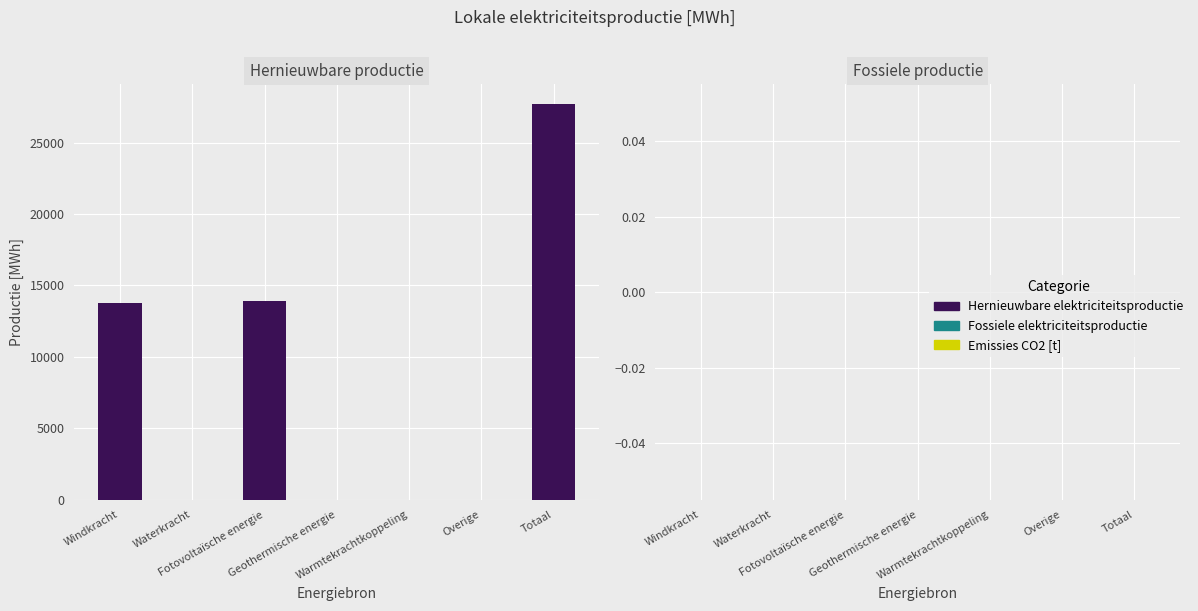

What is the maximum value shown in the chart?

27693.4